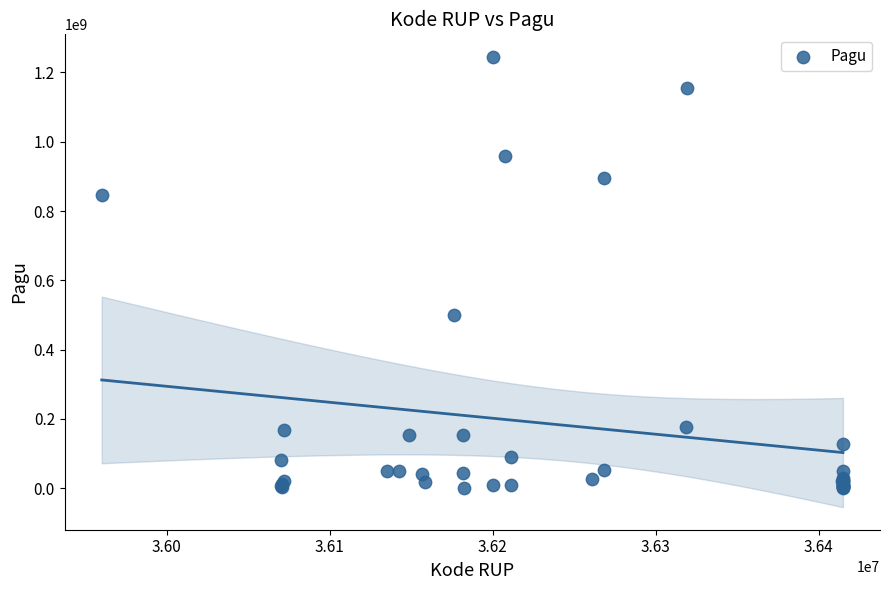

What Y value in the scatter plot is closest to 622840000?

499932000